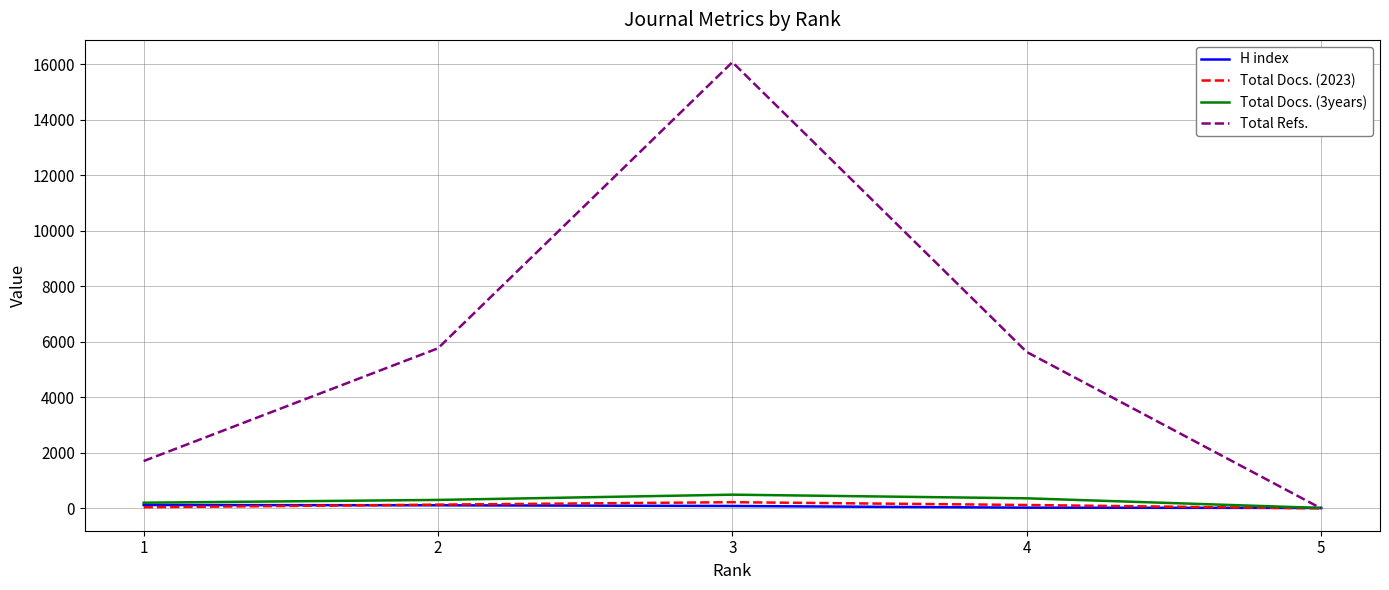

What is the maximum value for Total Refs.?

16077